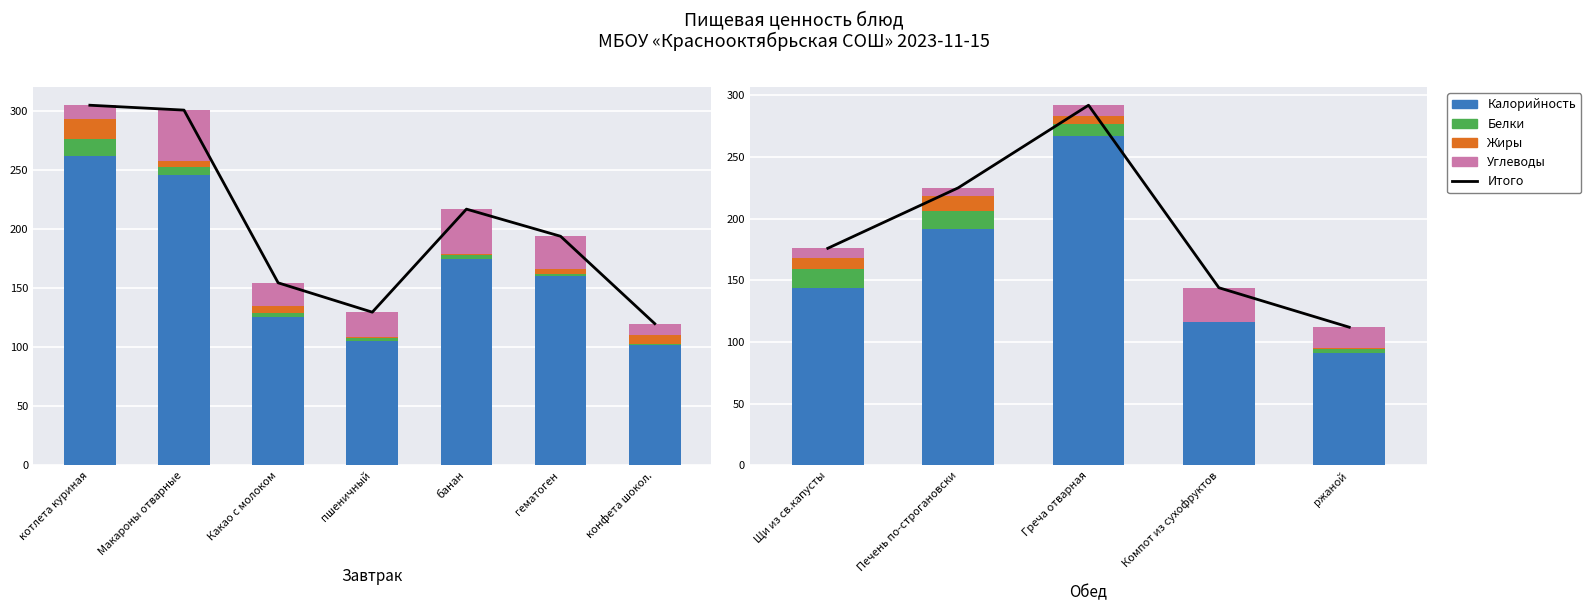

At how many categories does at least one series exceed 227?

1